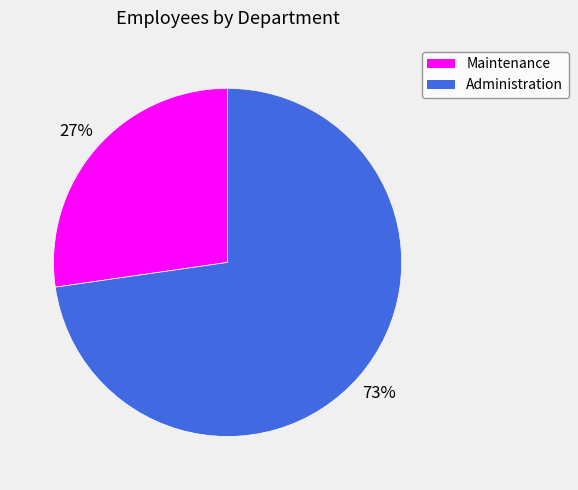

Is Administration the majority of the pie?

Yes